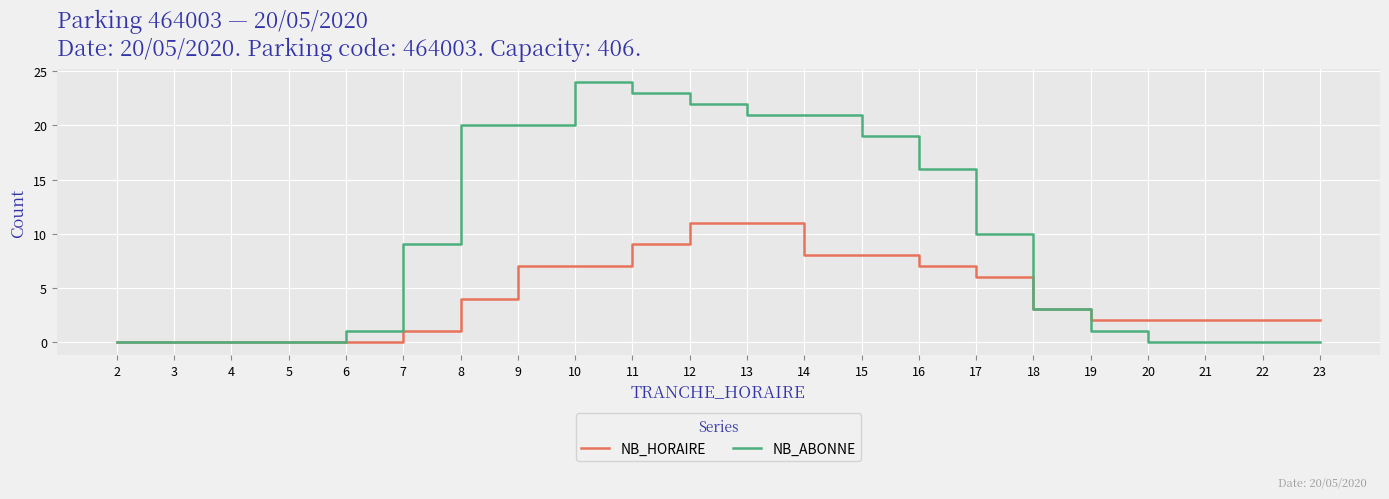

What is the difference between the maximum and minimum values in the NB_HORAIRE series?

11